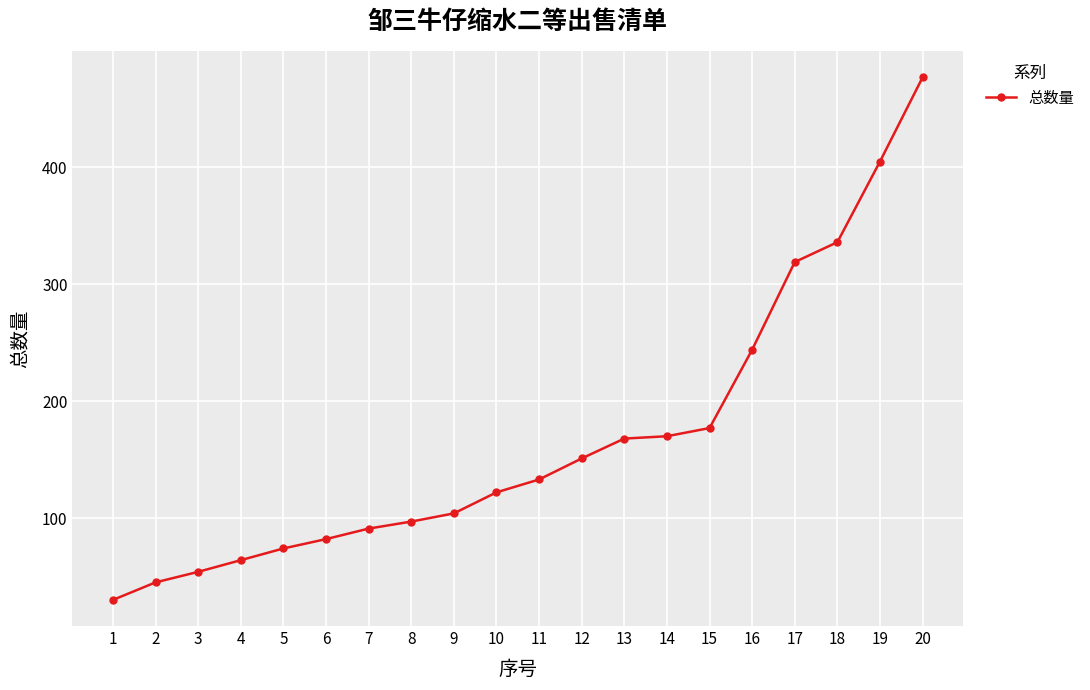

Reading left to right, what are all the values shown in this chart?

30	45	54	64	74	82	91	97	104	122	133	151	168	170	177	244	319	336	405	477